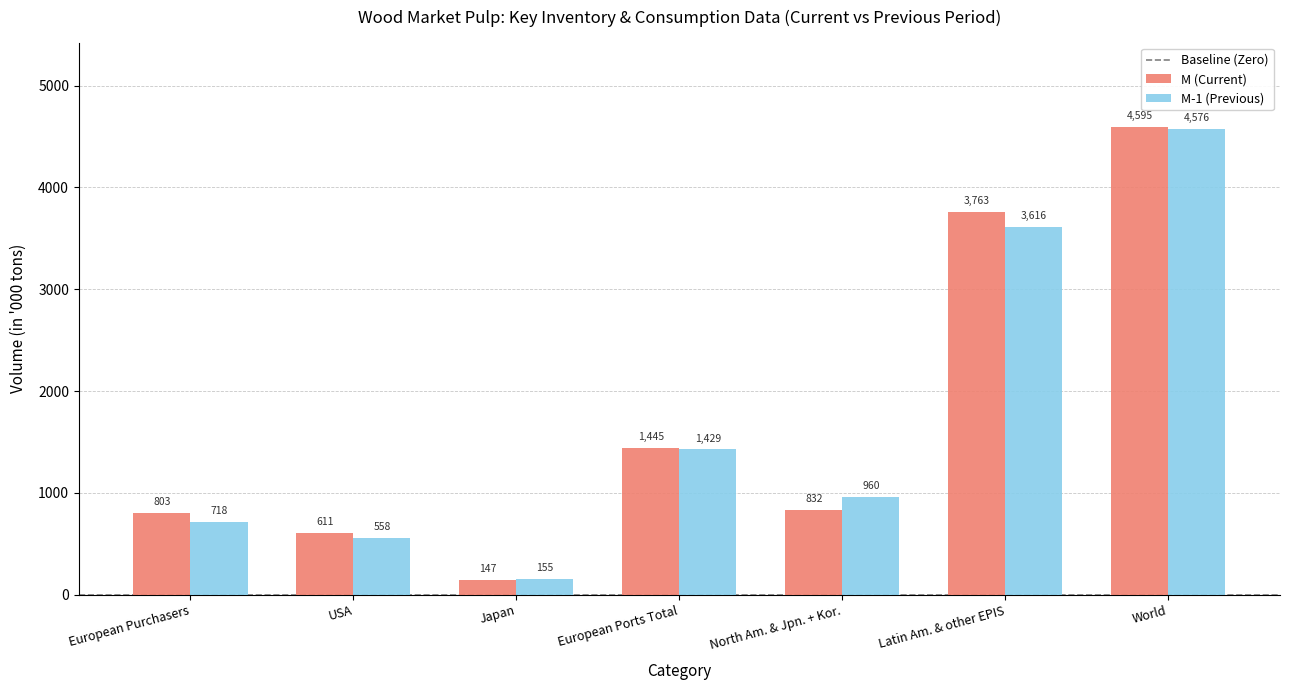

Where does the M (Current) series first go above 832?

European Ports Total